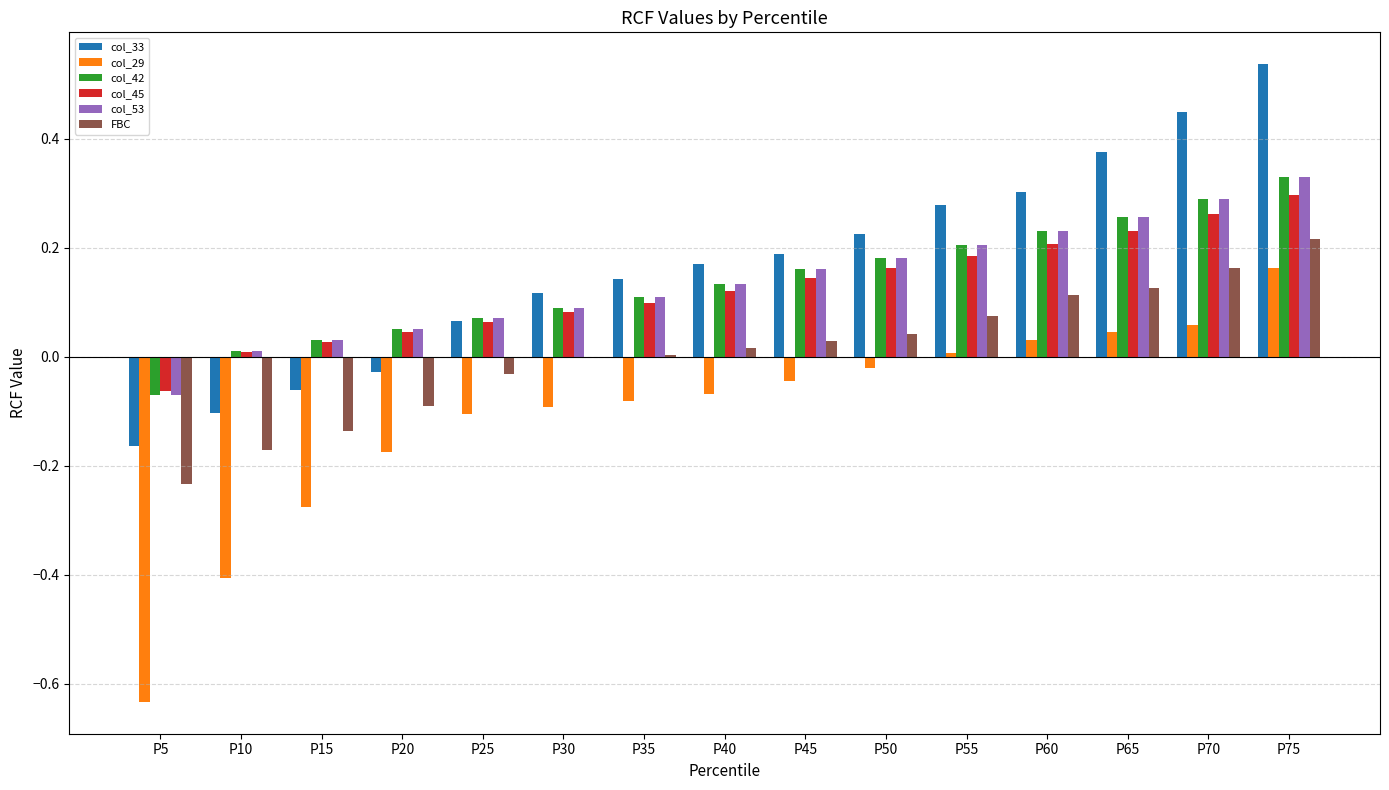

The col_45 series shows 0.0 at P20. True or false?

True